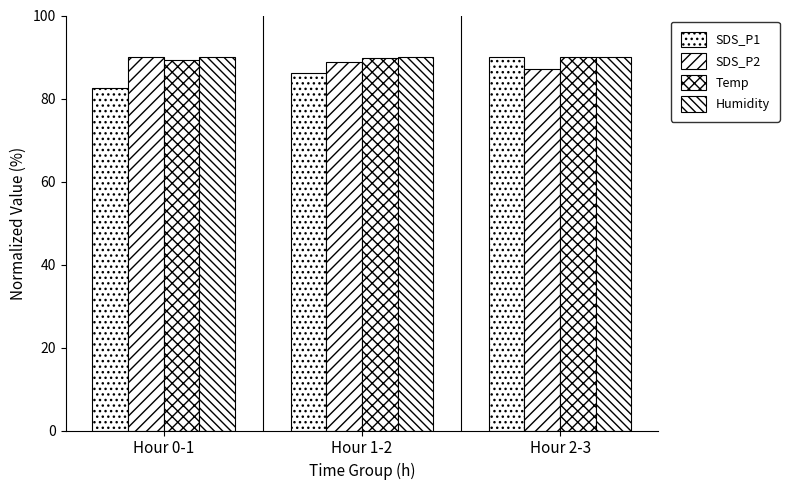

Which series has the largest range (max minus min)?

SDS_P1